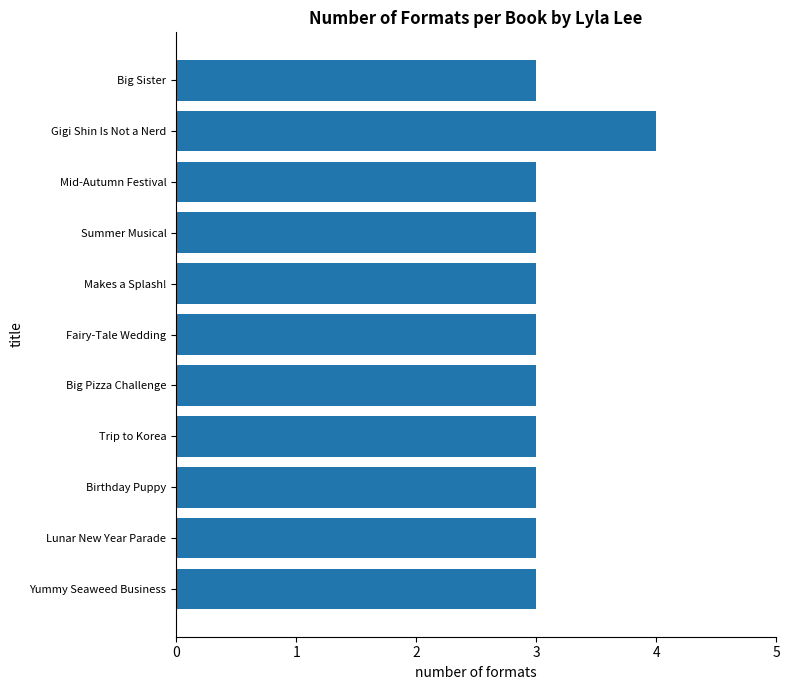

What is the sum of all values?

34